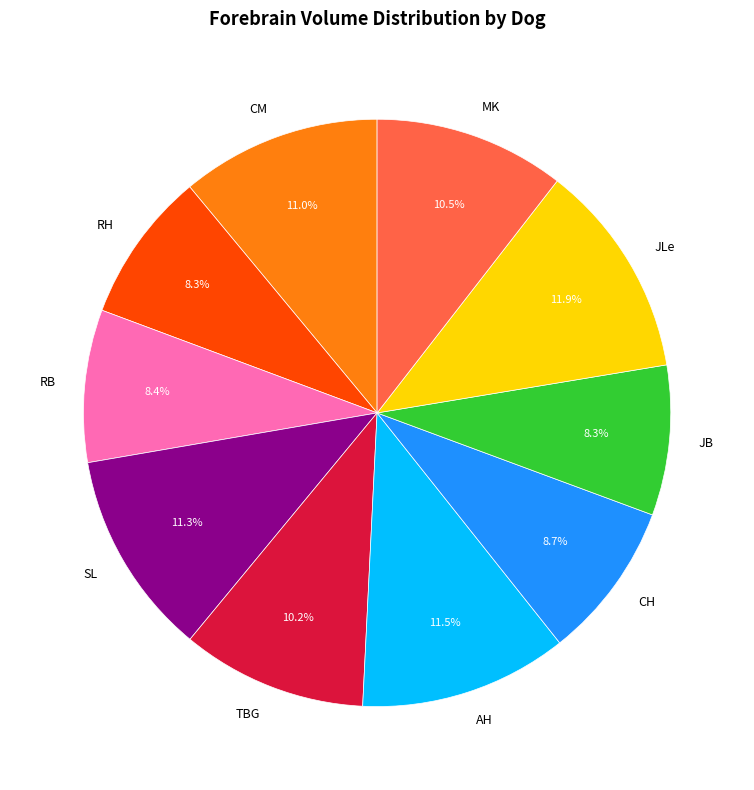

What is the ratio of the value at JLe to the value at MK?

1.1